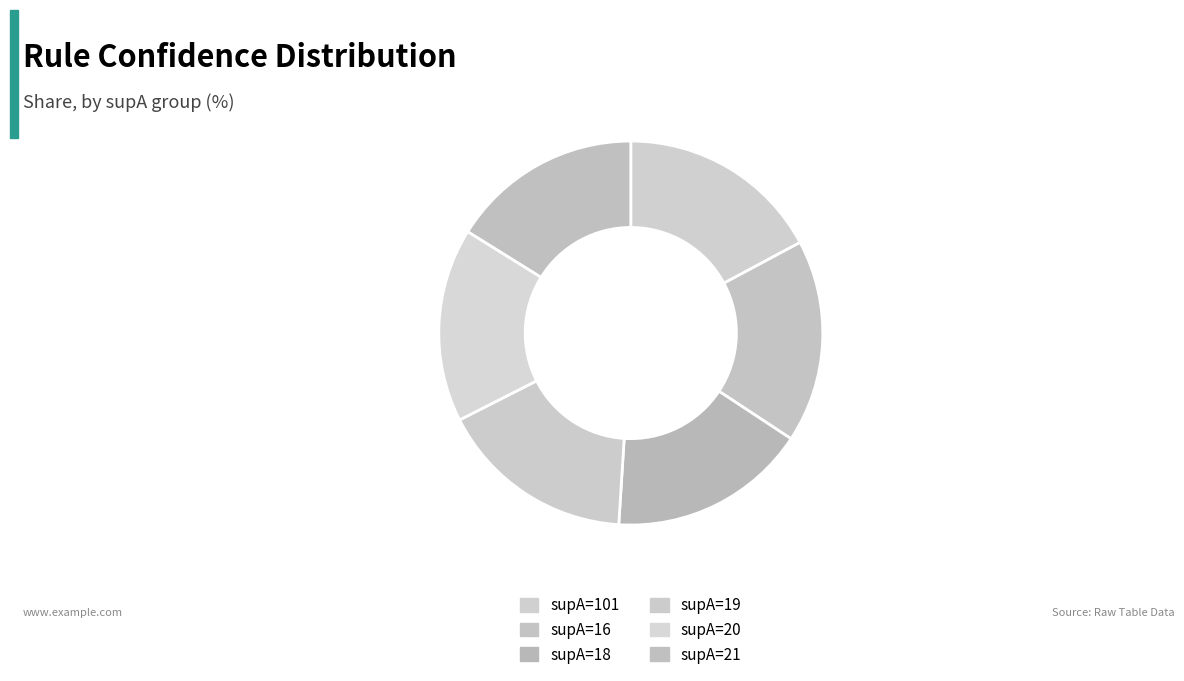

Do supA=21 and supA=101 together represent more than half of the pie?

No